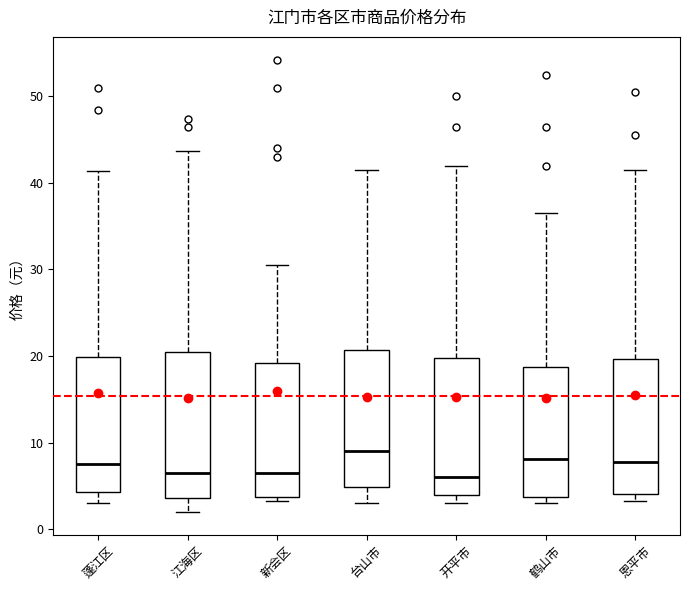

Reading left to right, transcribe this box plot: for each box, give where its median line is, the range the box spans, and where its two whiskers end, as read against the y-axis. The values are not printed on the chart, so give them approximately, as read against the axis.

蓬江区: median 8, box 4 to 20, whiskers 3 to 41
江海区: median 7, box 4 to 21, whiskers 2 to 44
新会区: median 7, box 4 to 19, whiskers 3 to 31
台山市: median 9, box 5 to 21, whiskers 3 to 42
开平市: median 6, box 4 to 20, whiskers 3 to 42
鹤山市: median 8, box 4 to 19, whiskers 3 to 37
恩平市: median 8, box 4 to 20, whiskers 3 to 42